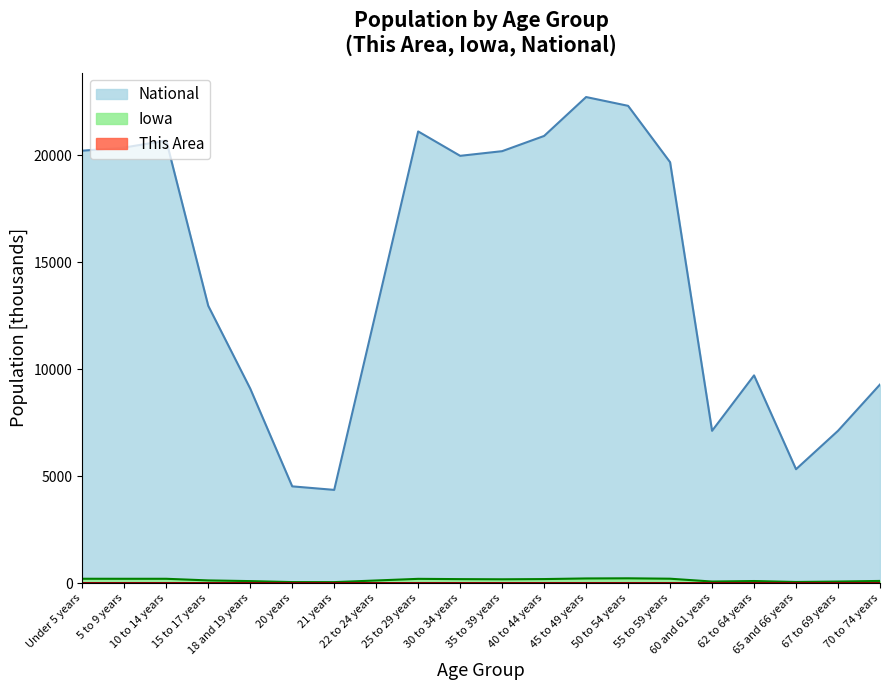

Rank the series by their maximum value, from highest to lowest.

National, Iowa, This Area